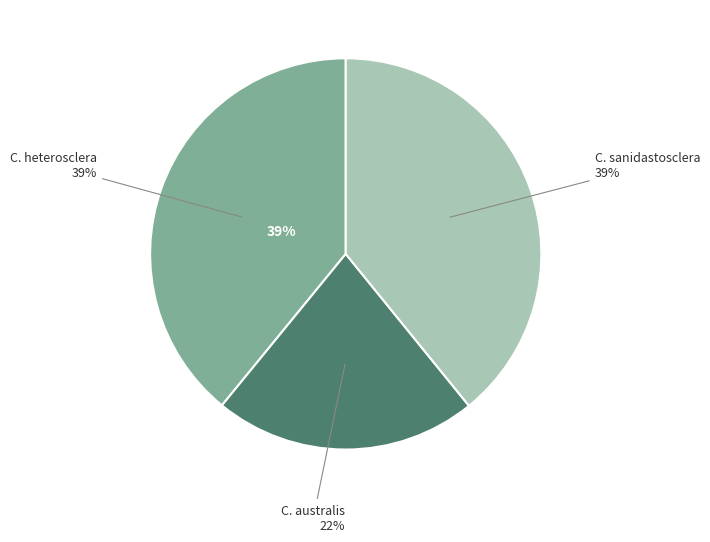

To the nearest percent, what portion does Corvoheteromeyenia heterosclera represent?

39%